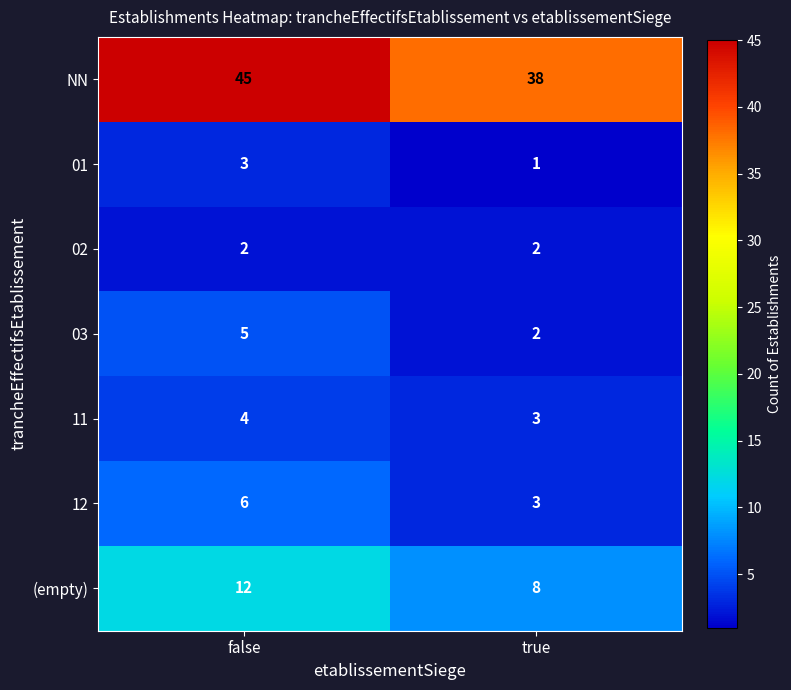

List the series in order of their peak value, highest first.

NN, (empty), 12, 03, 11, 01, 02